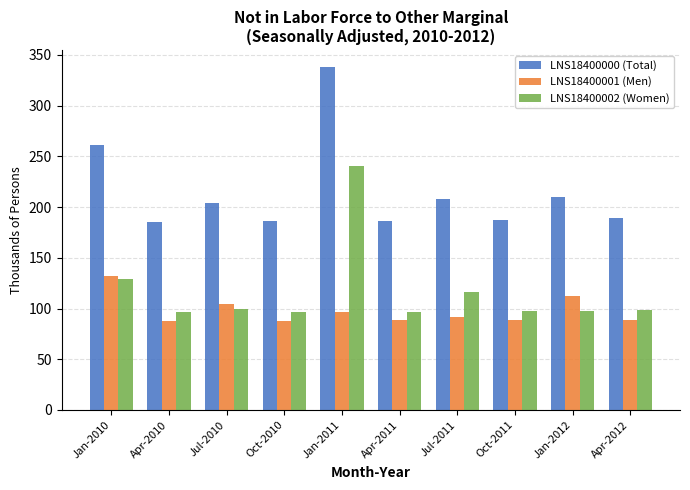

How many distinct data groups are displayed?

3